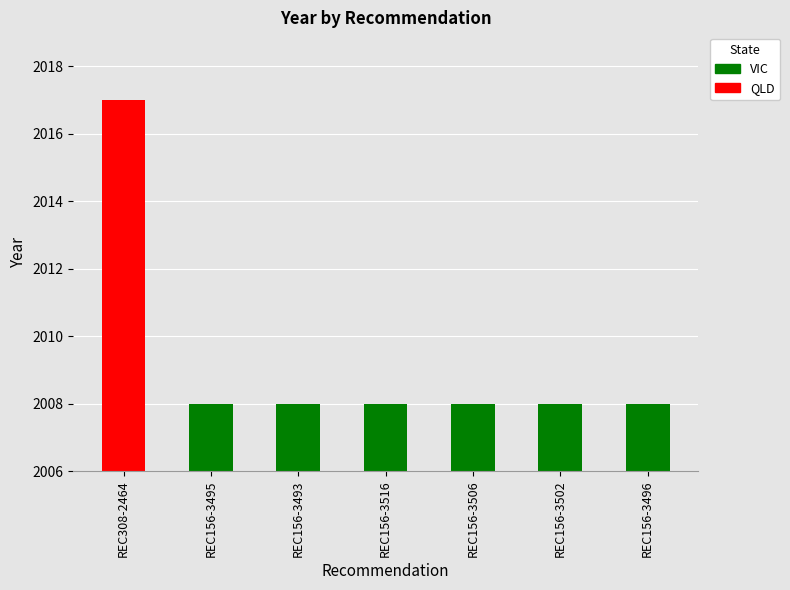

List the labels in order of value, largest first.

REC308-2464, REC156-3495, REC156-3493, REC156-3516, REC156-3506, REC156-3502, REC156-3496